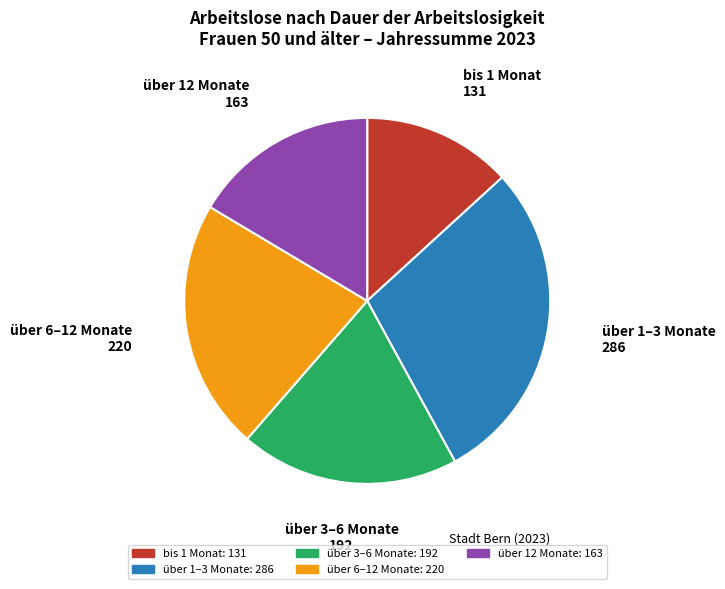

Do über 6–12 Monate and über 1–3 Monate together represent more than half of the pie?

Yes